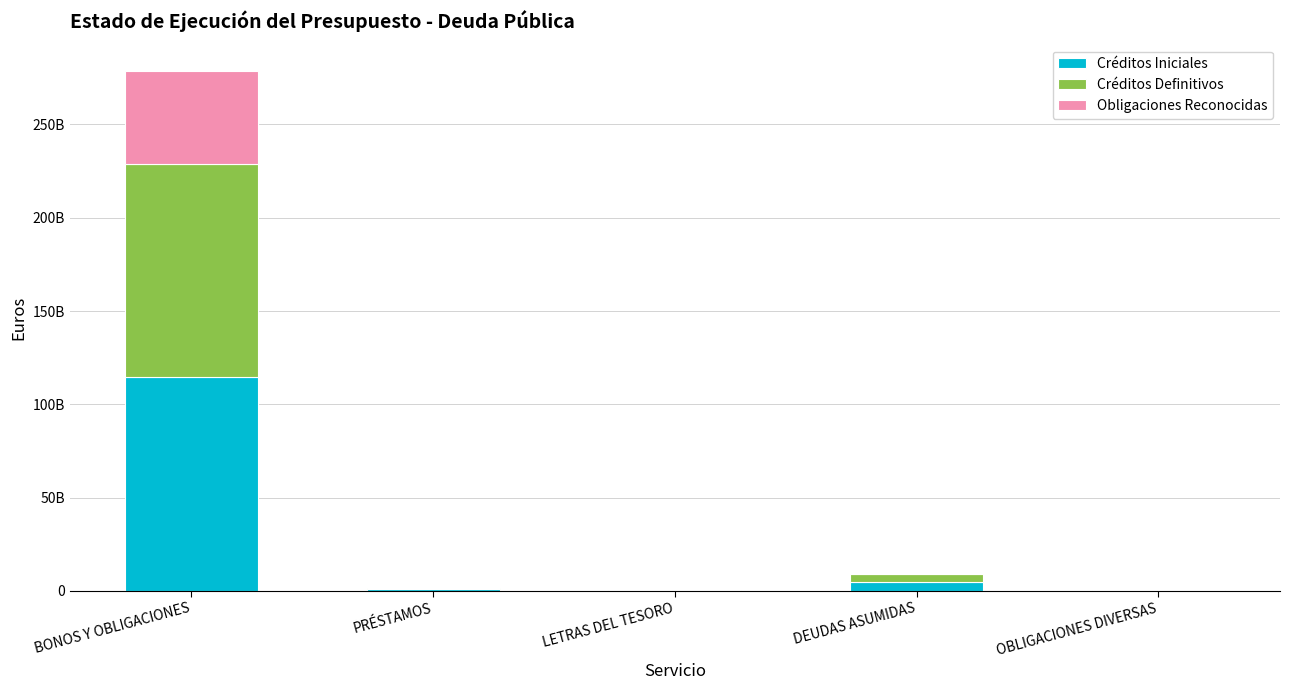

What is the difference between the second highest and second lowest values in the Obligaciones Reconocidas series?

104762502.6